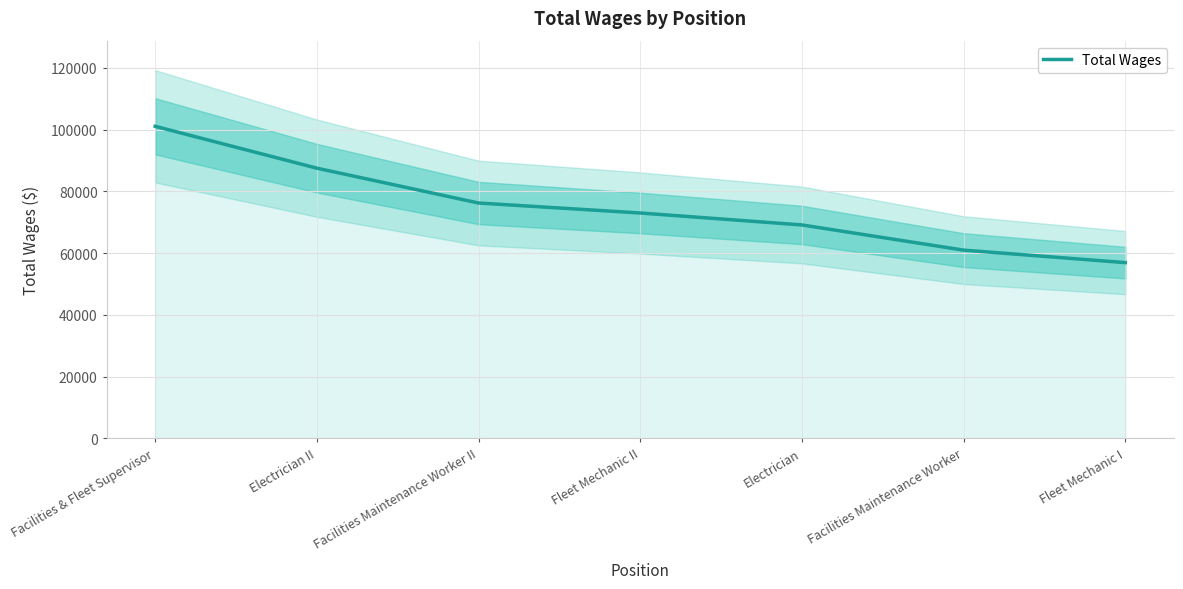

What is the difference between the values at Facilities Maintenance Worker and Fleet Mechanic II?

12033